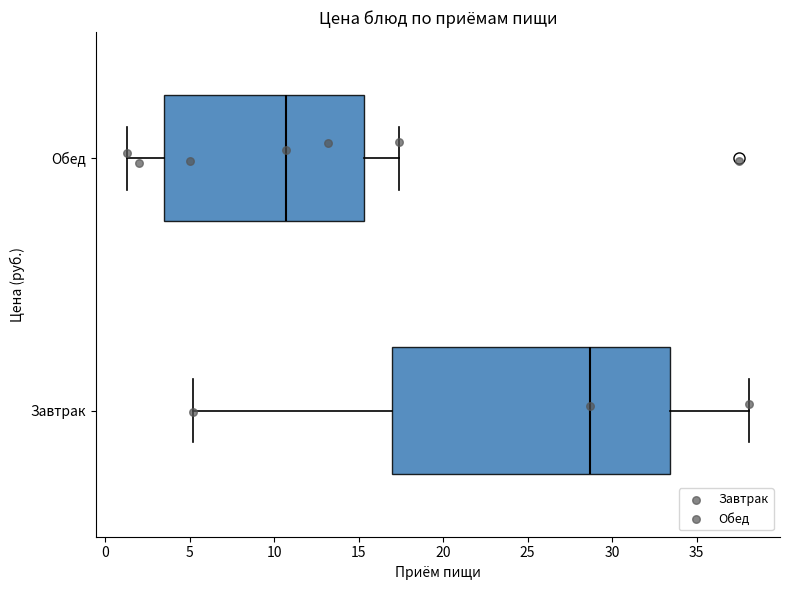

Which box has the furthest to the right median line?

Завтрак